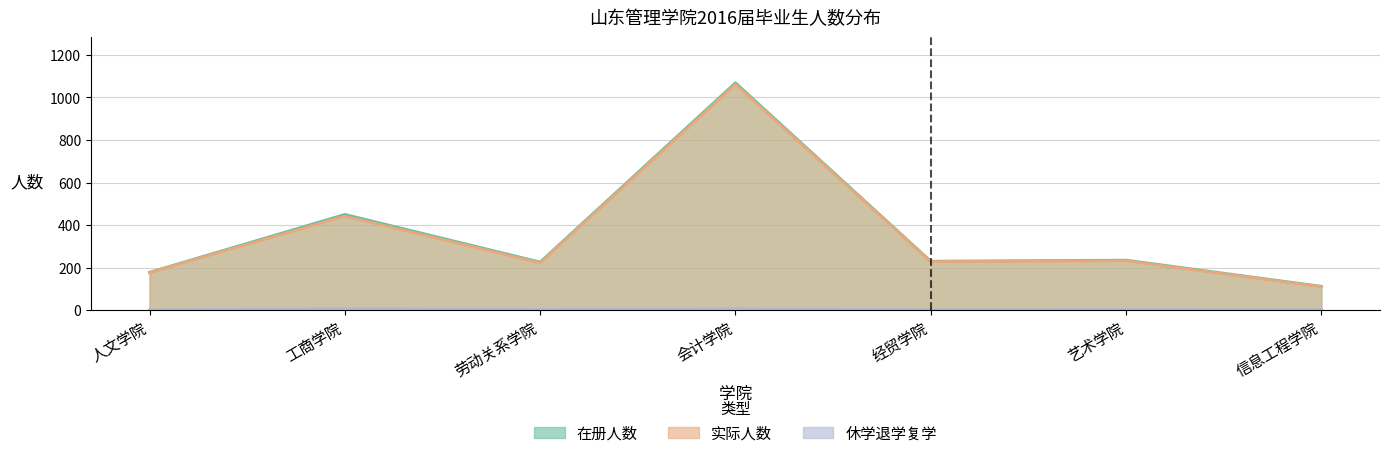

At how many categories does at least one series exceed 120?

6